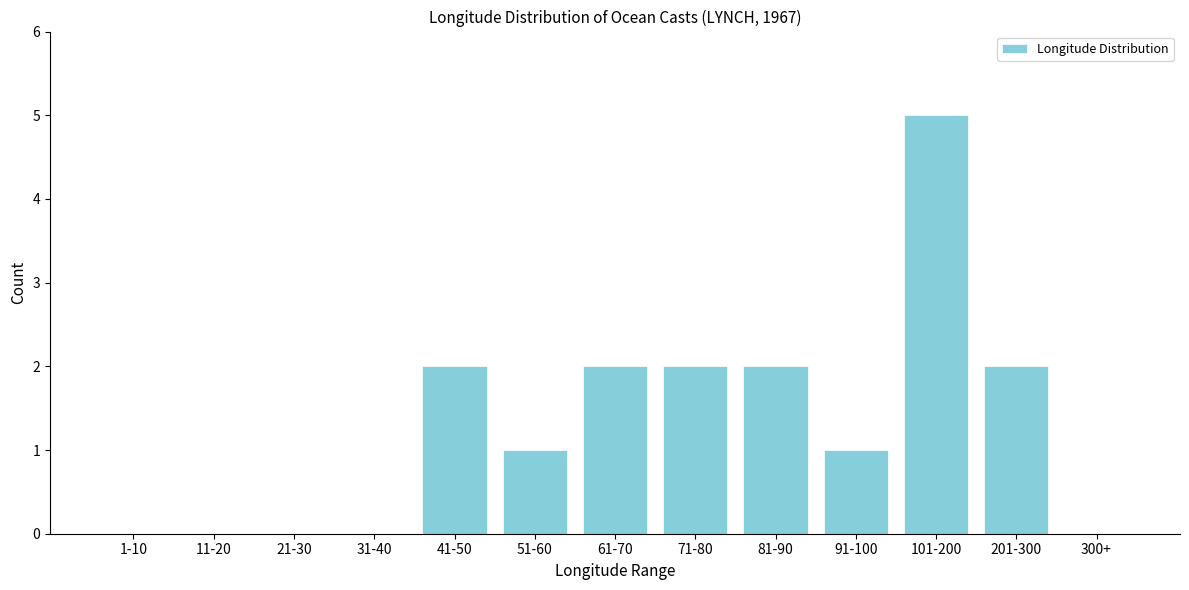

Reading left to right, what are all the values shown in this chart?

1-10=0	11-20=0	21-30=0	31-40=0	41-50=2	51-60=1	61-70=2	71-80=2	81-90=2	91-100=1	101-200=5	201-300=2	300+=0